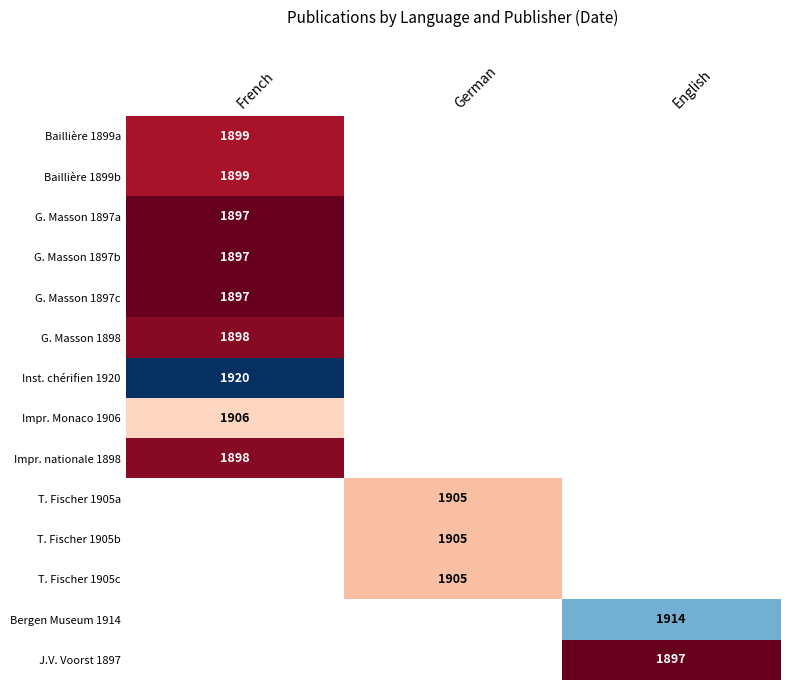

The value of Inst. chérifien 1920 at French is 1216. True or false?

False